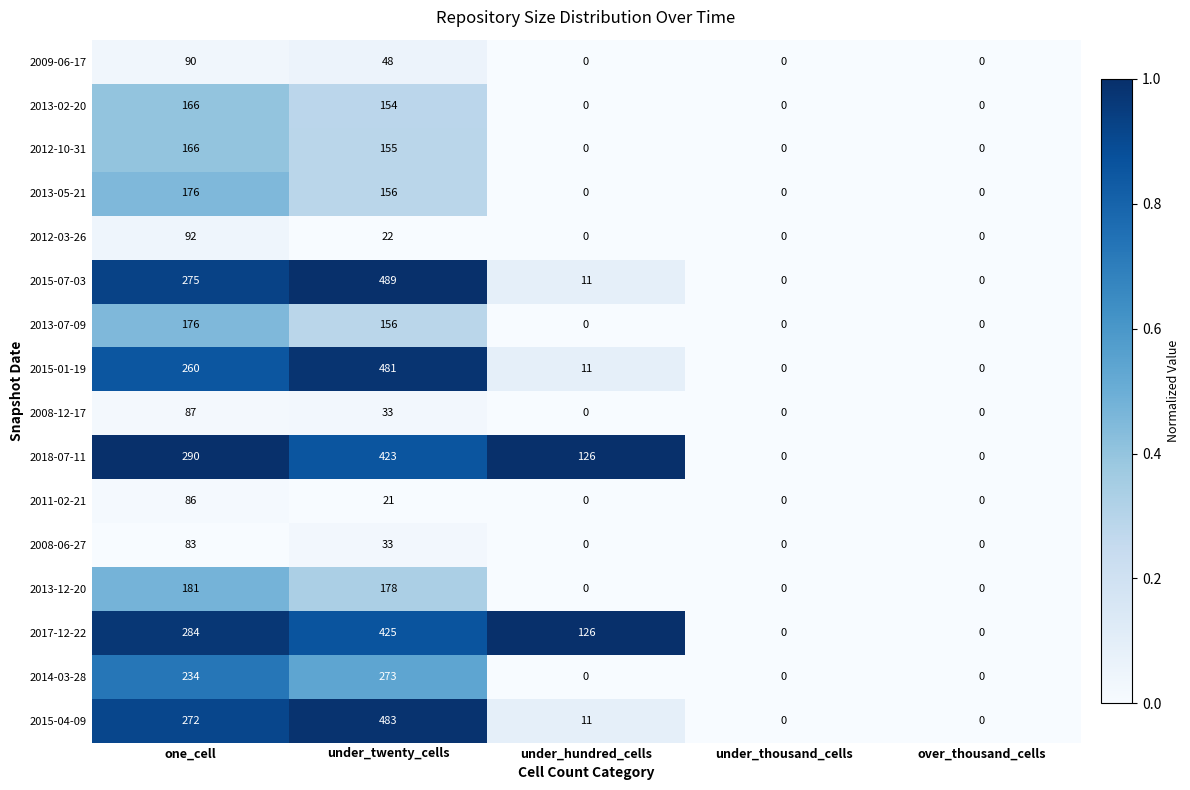

What is the greatest value displayed?

489